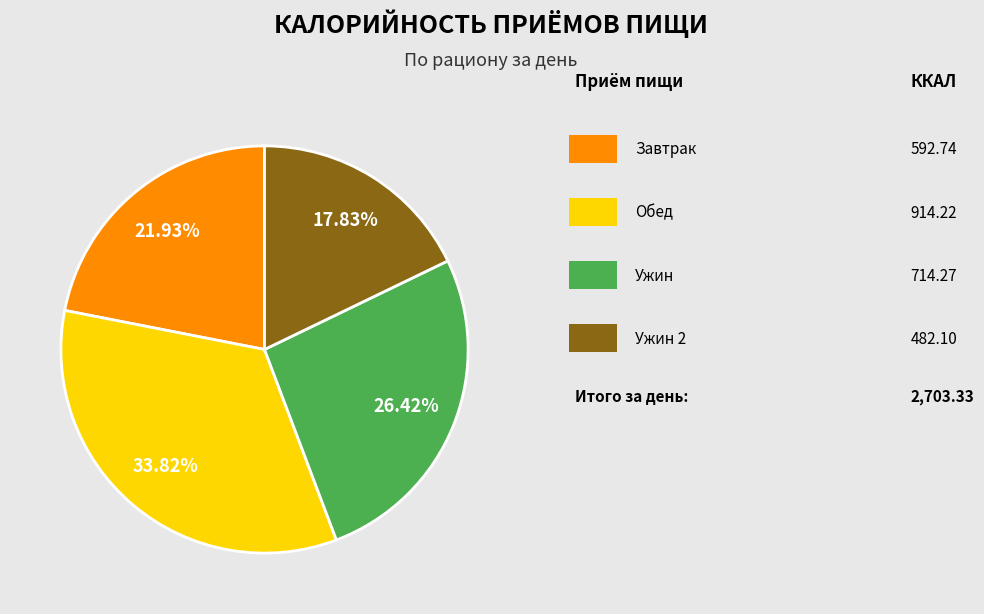

Does any single category account for the majority?

No